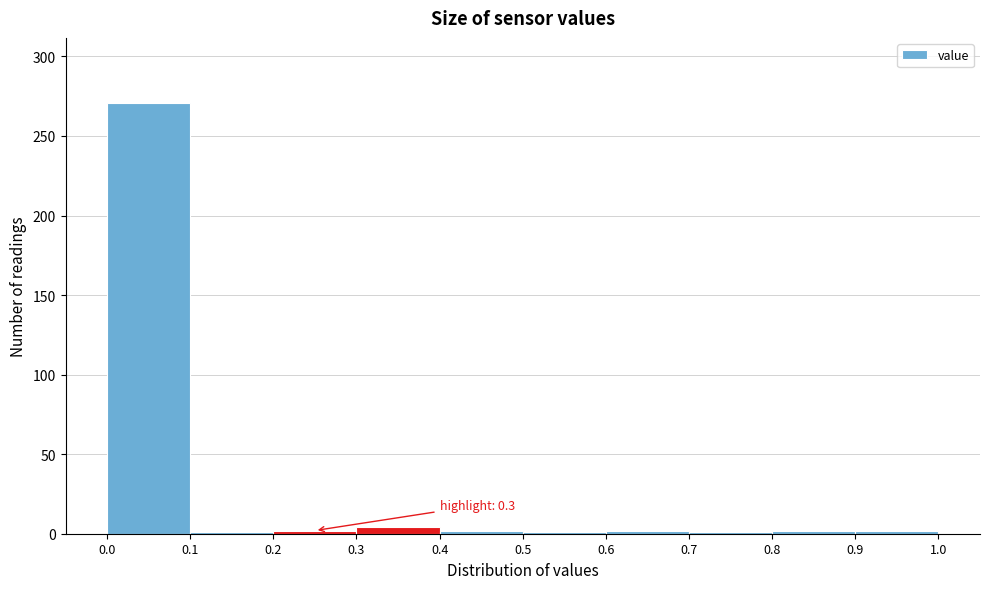

Over which range of the x-axis is the bar tallest?

0.0 to 0.1